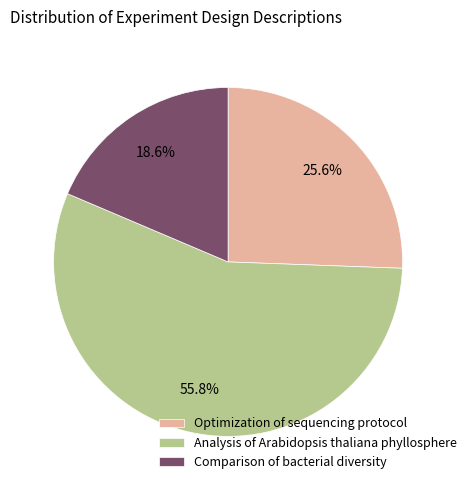

True or false: Optimization of sequencing protocol accounts for 26% of the total.

True